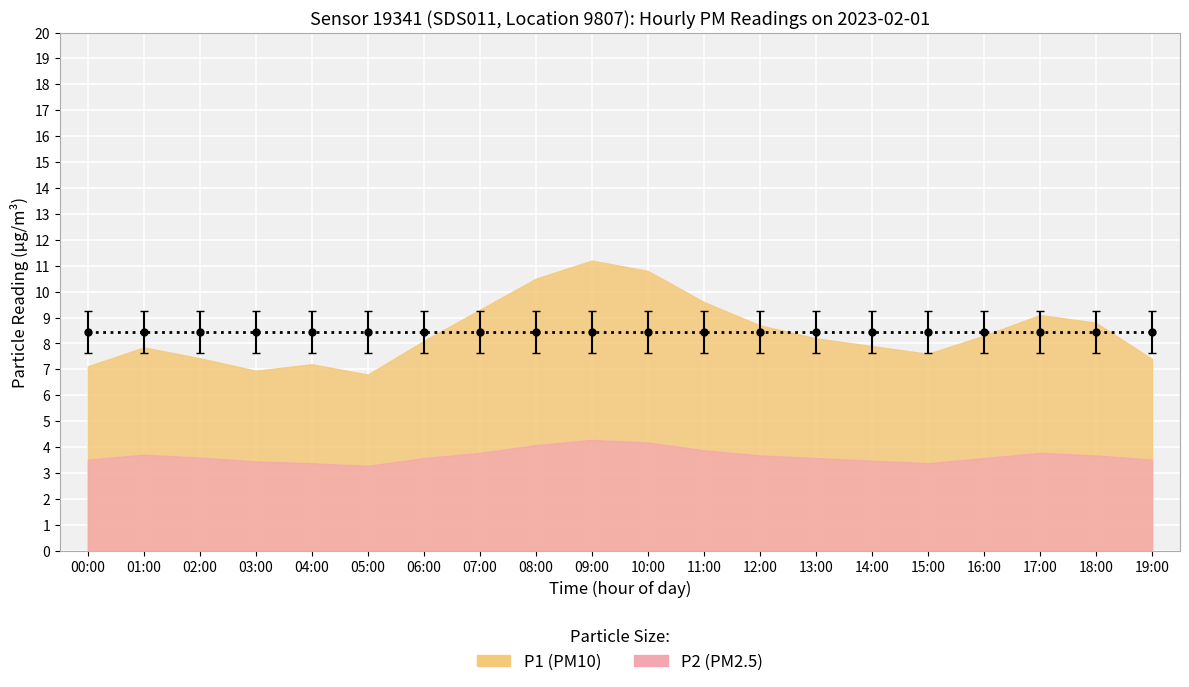

The value of P2 at 15:00 is 5.1. True or false?

False